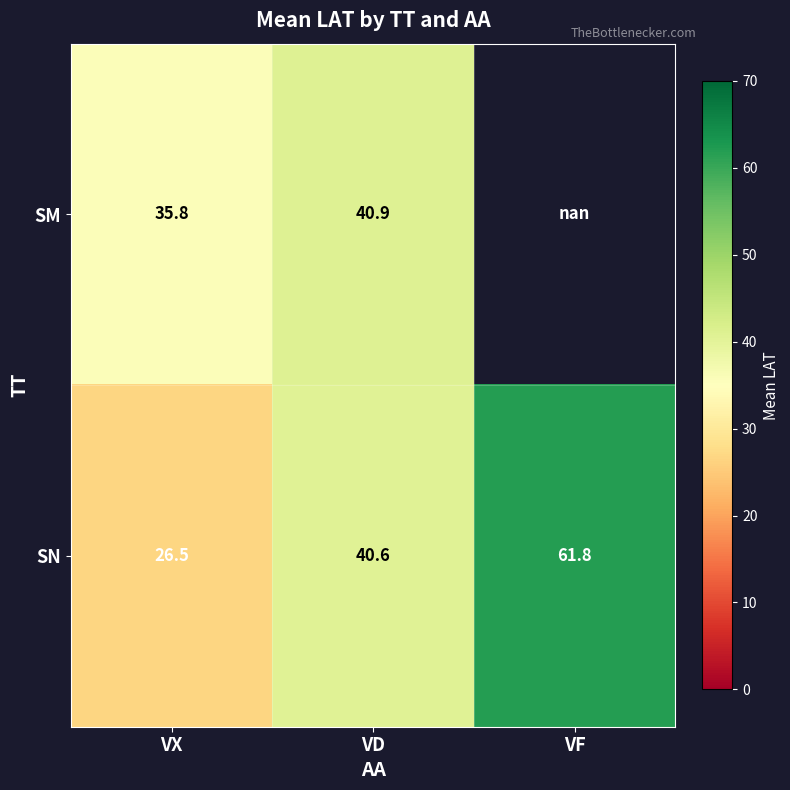

At VX, list the series in order from smallest to largest.

SN, SM